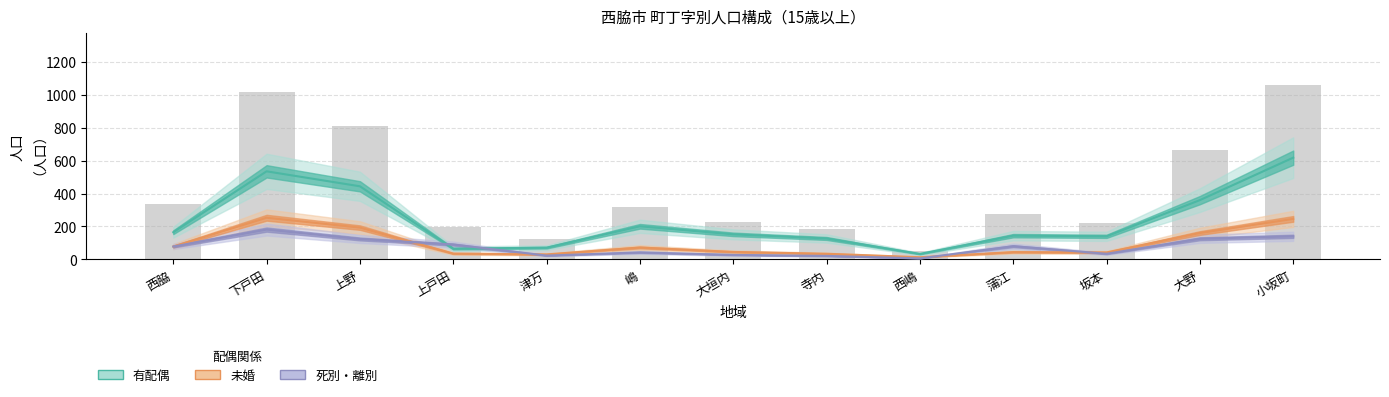

The value of 有配偶 at 坂本 is 192. True or false?

False